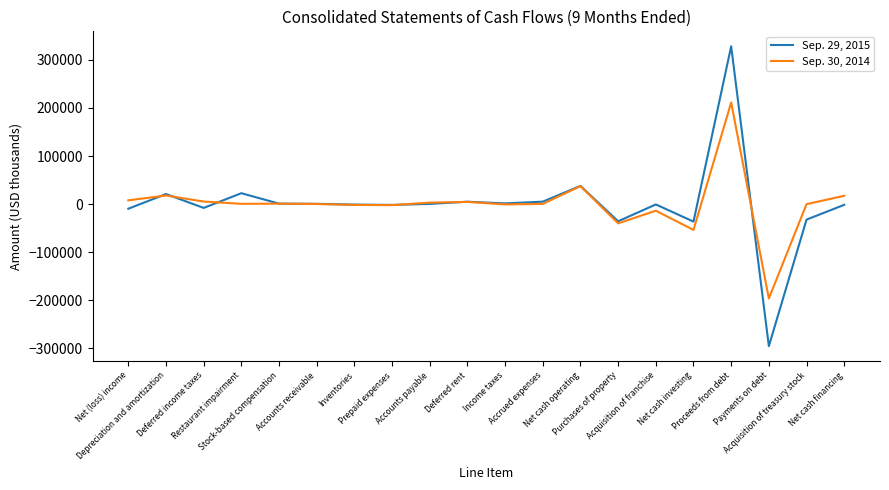

What is the greatest value displayed?

328008